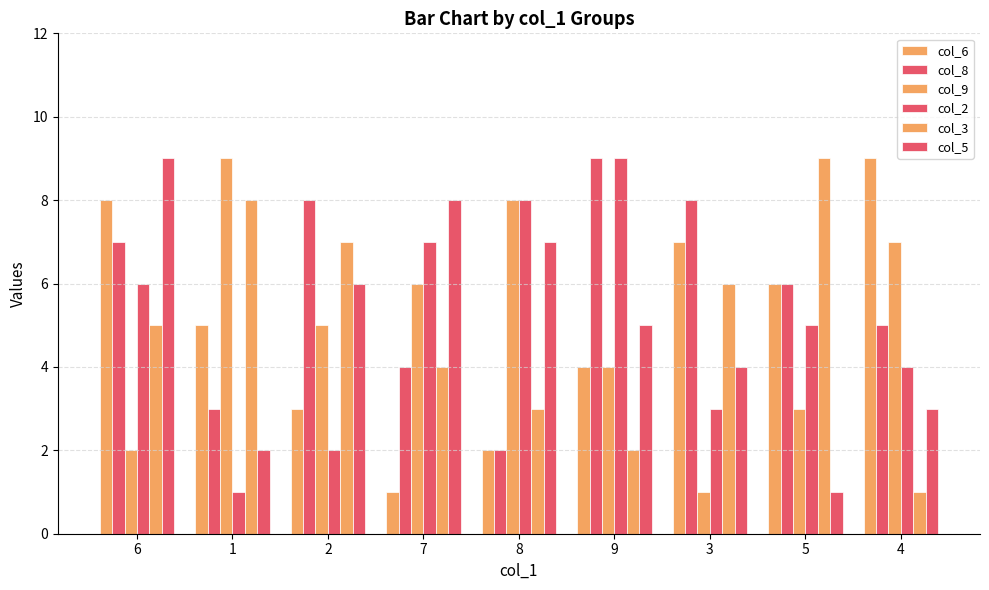

How many distinct data groups are displayed?

6